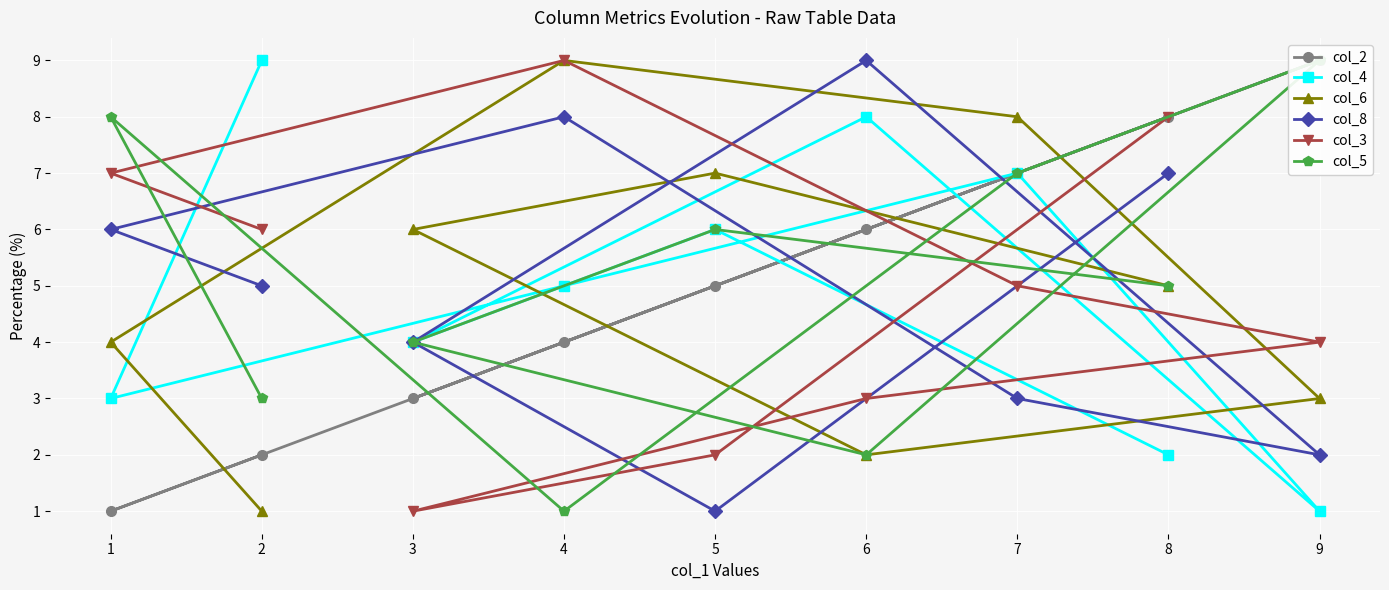

Is the value of col_8 at 9 greater than the value of col_4 at 2?

No